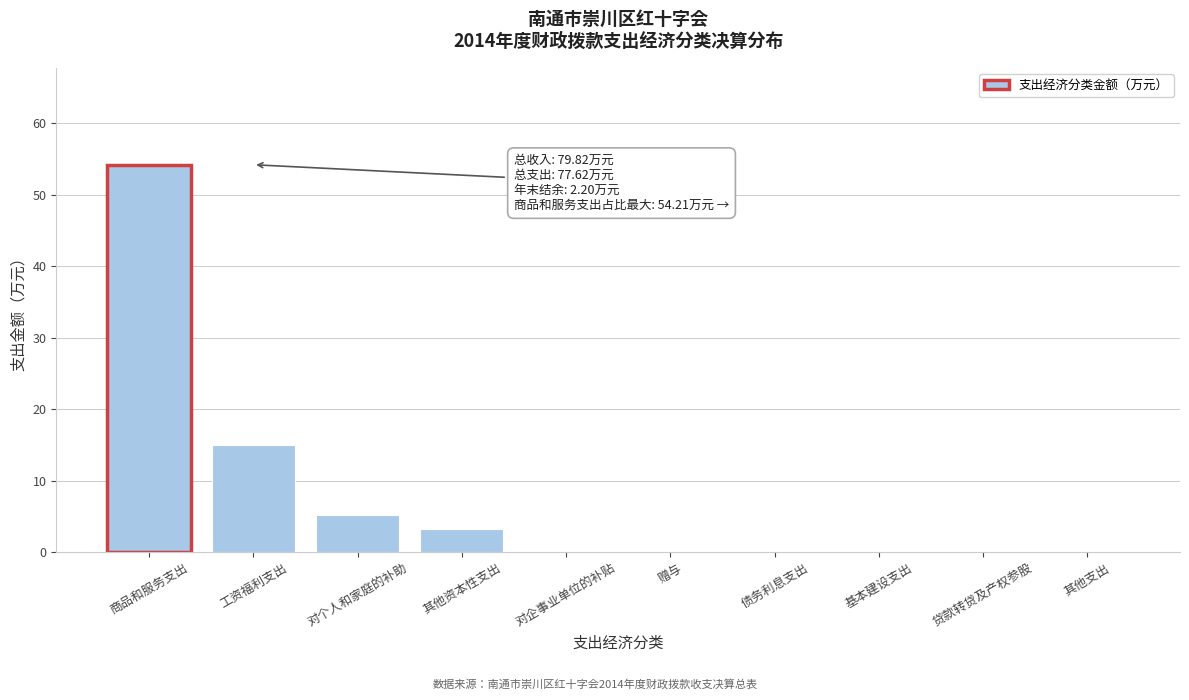

Reading left to right, list all the values displayed in this chart.

商品和服务支出=54.2	工资福利支出=15.0	对个人和家庭的补助=5.2	其他资本性支出=3.2	对企事业单位的补贴=0.0	赠与=0.0	债务利息支出=0.0	基本建设支出=0.0	贷款转贷及产权参股=0.0	其他支出=0.0